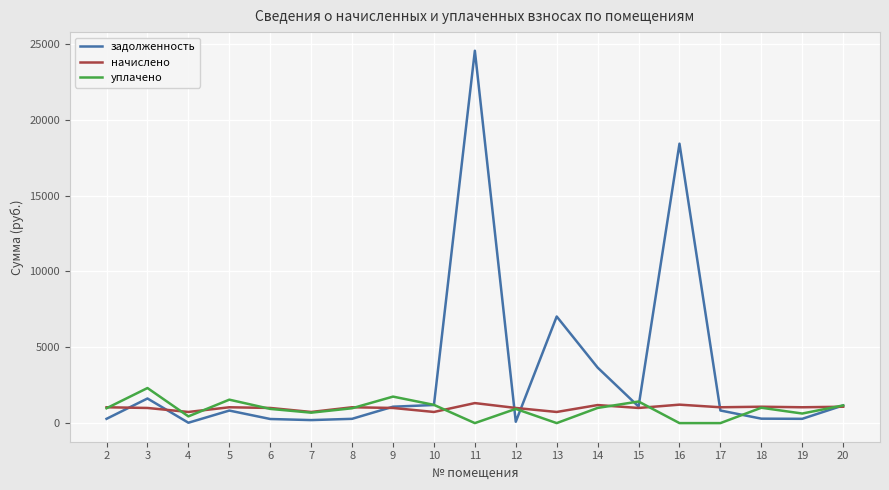

What is the difference between the maximum and minimum values in the уплачено series?

2312.0